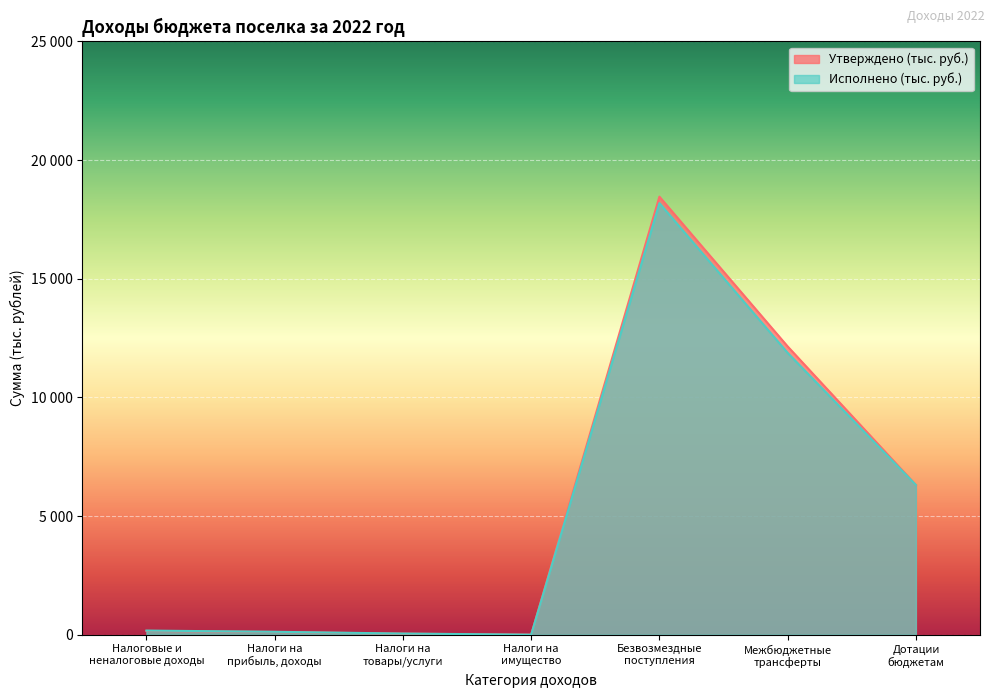

The Утверждено (тыс. руб.) series shows 10670.0 at Безвозмездные
поступления. True or false?

False